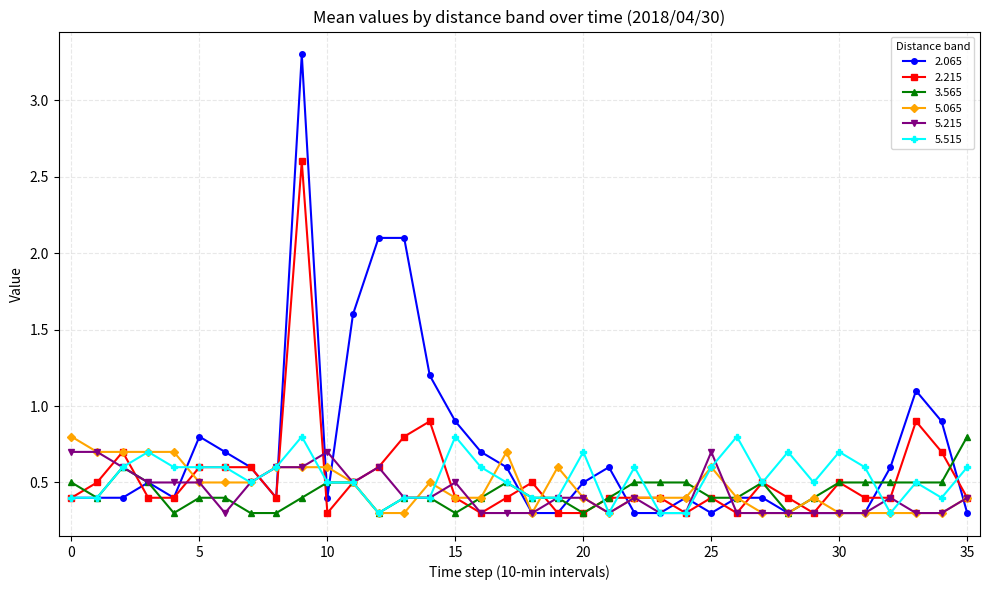

What is the value of the 5.215 point at the 34th from the left?

0.3